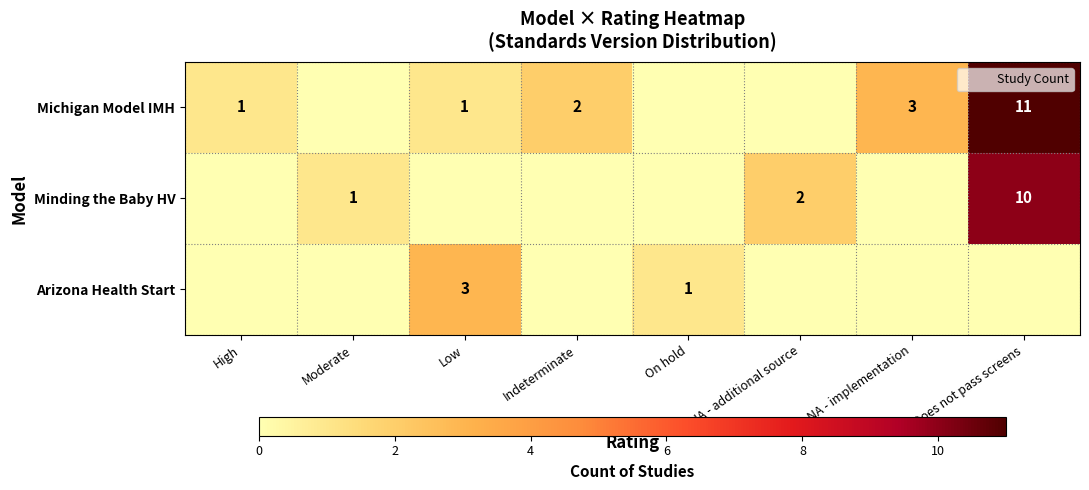

List the series in order of their peak value, lowest first.

Arizona Health Start, Minding the Baby HV, Michigan Model IMH